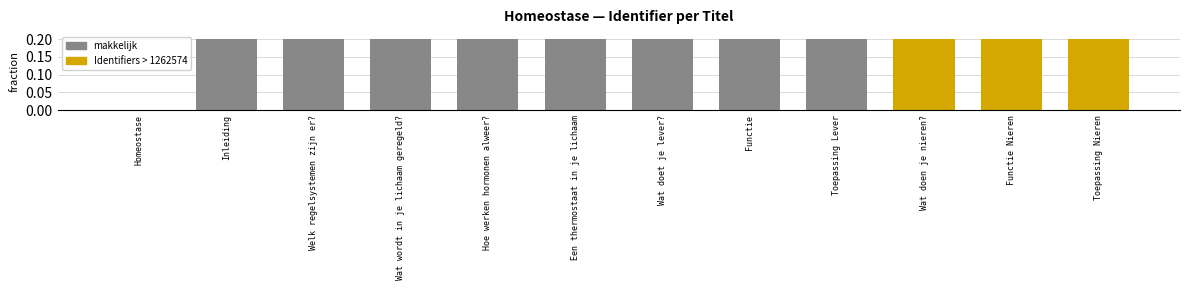

Is it true that the value at Hoe werken hormonen alweer? is 0.0?

False